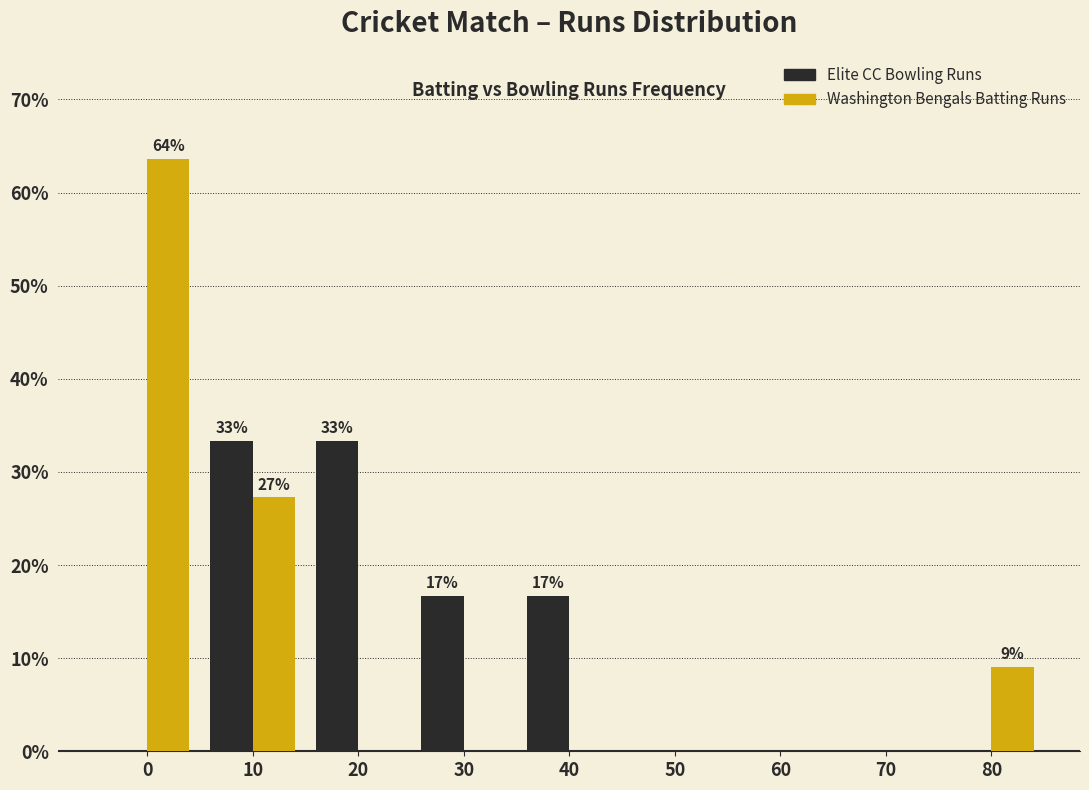

Reading left to right, extract all data points from this chart.

Elite CC Bowling Runs: 0=0.0	10=33.3	20=33.3	30=16.7	40=16.7	50=0.0	60=0.0	70=0.0	80=0.0
Washington Bengals Batting Runs: 0=63.6	10=27.3	20=0.0	30=0.0	40=0.0	50=0.0	60=0.0	70=0.0	80=9.1